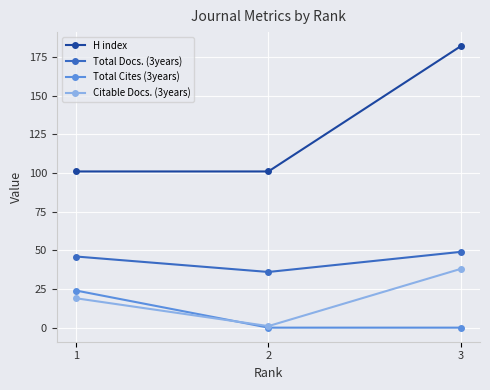

List the series in order of their peak value, highest first.

H index, Total Docs. (3years), Citable Docs. (3years), Total Cites (3years)